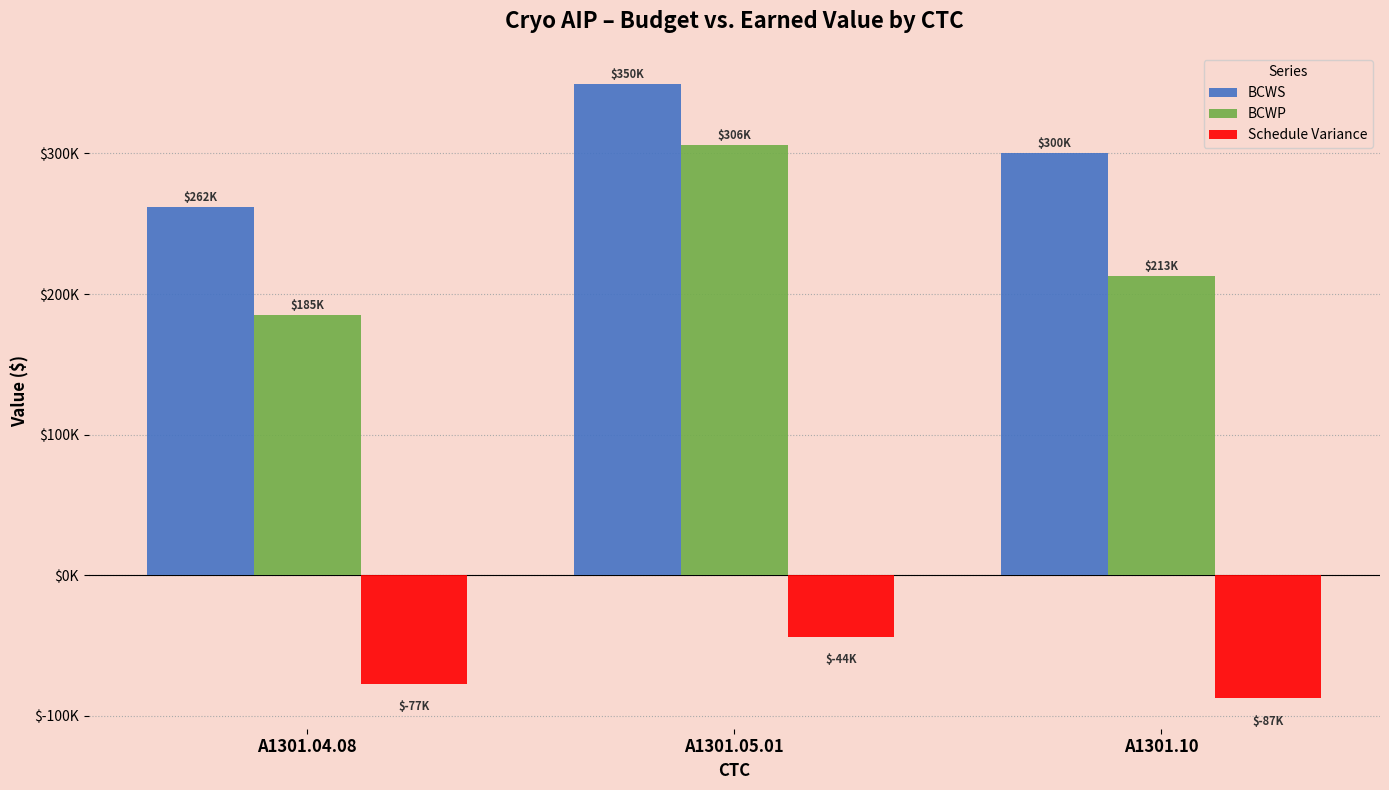

What is the label of the 3rd bar from the right?

A1301.04.08